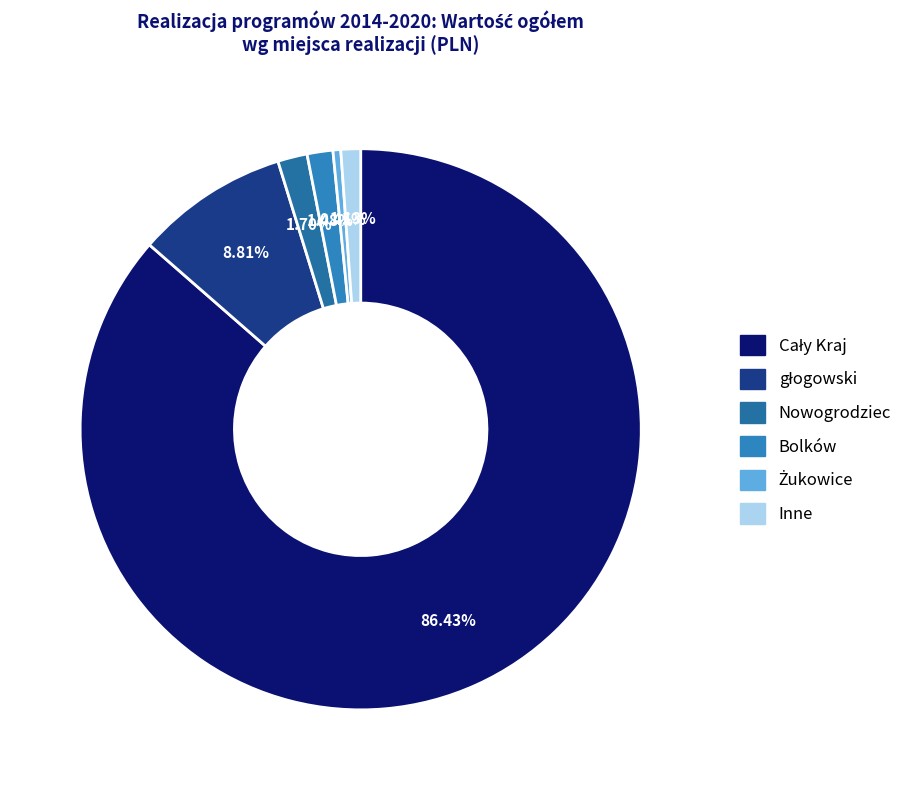

Count the number of slices in the pie.

6